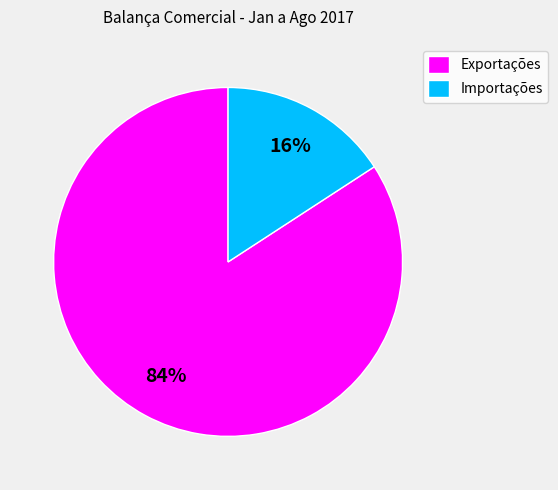

Is Importações the majority of the pie?

No